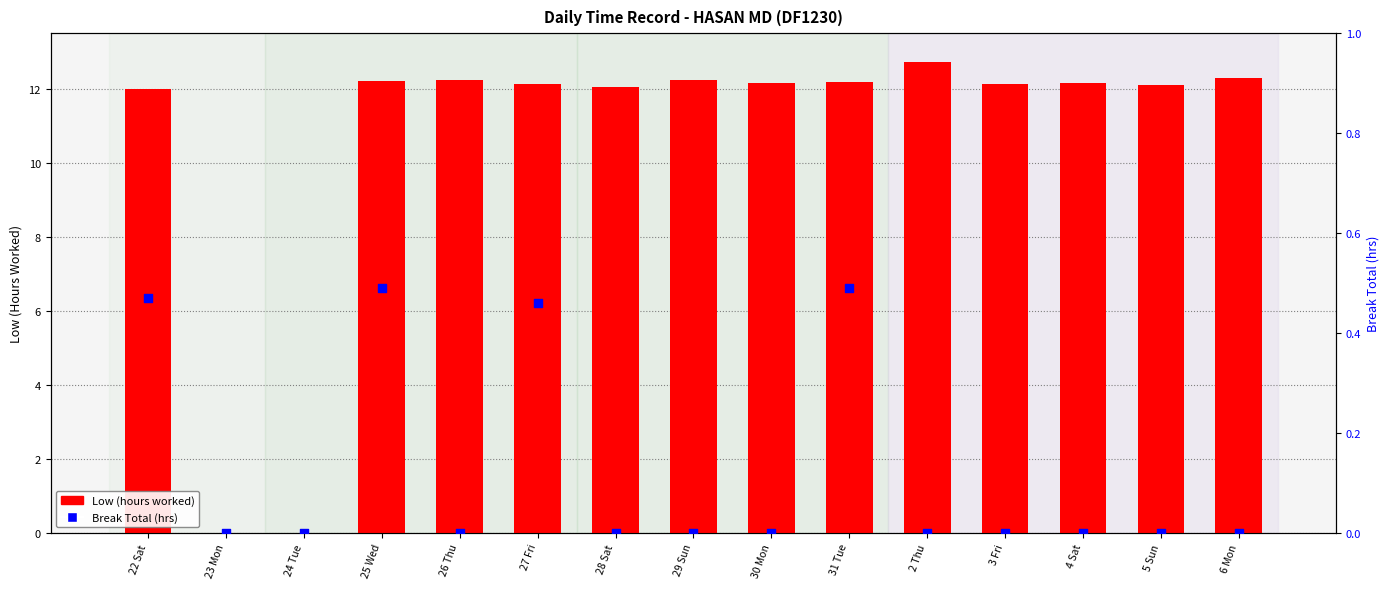

Is the value of Break Total (hrs) at 6 Mon greater than the value of Low (hours worked) at 5 Sun?

No